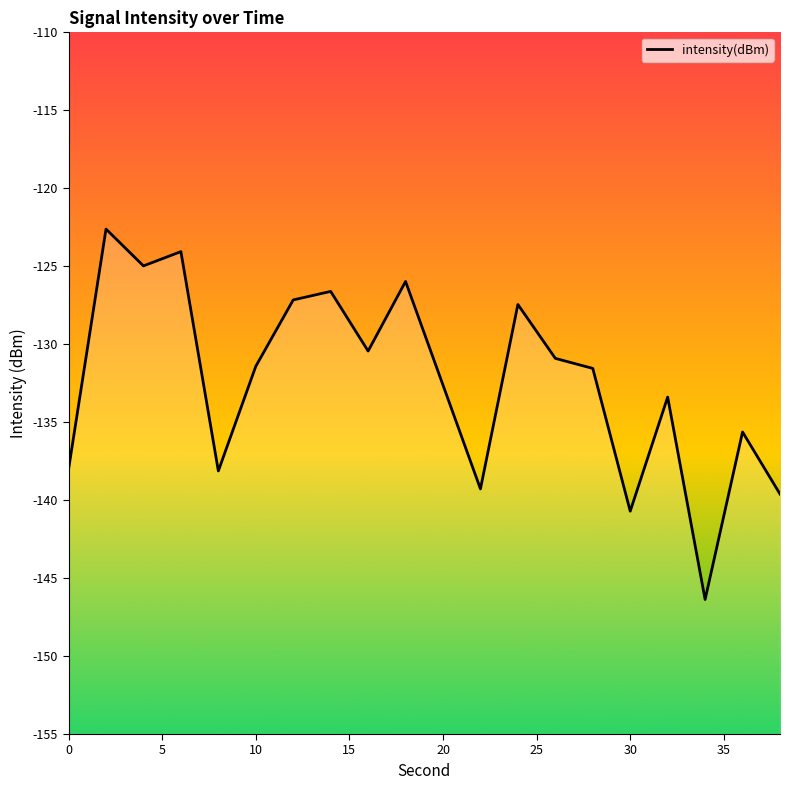

What is the difference between the maximum and minimum values?

23.8